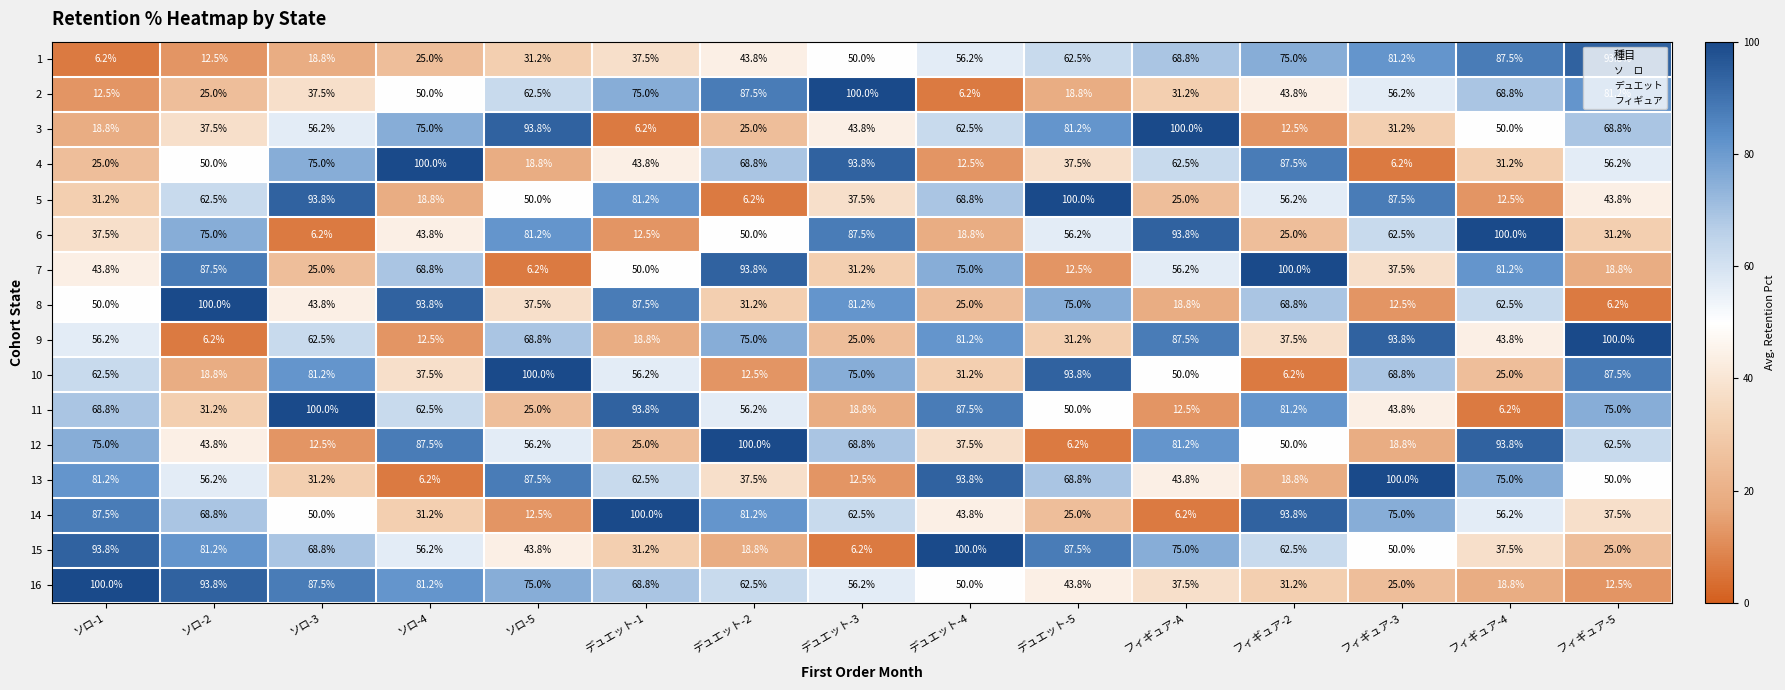

What is the difference between the second highest and minimum values in the 12 series?

87.6